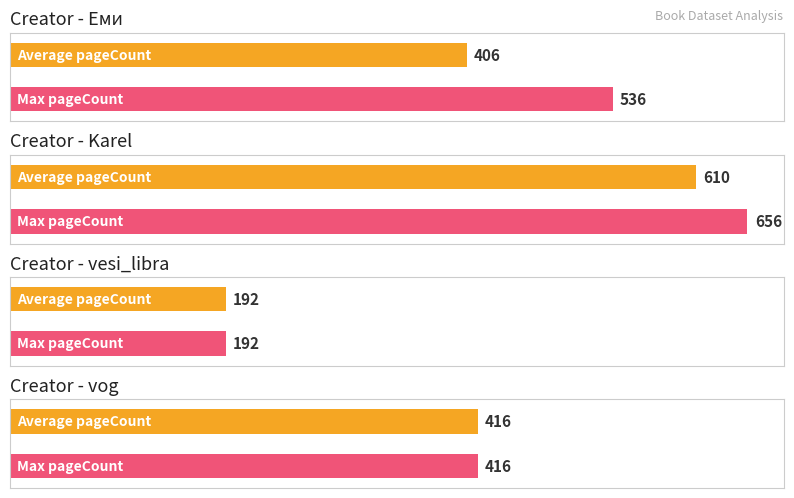

What is the smallest value displayed?

192